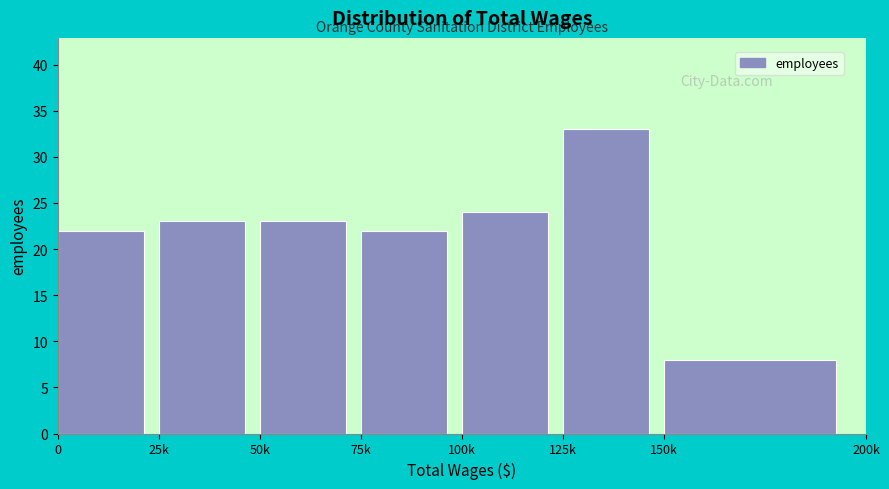

Reading right to left, transcribe all the data shown in this chart.

8	33	24	22	23	23	22